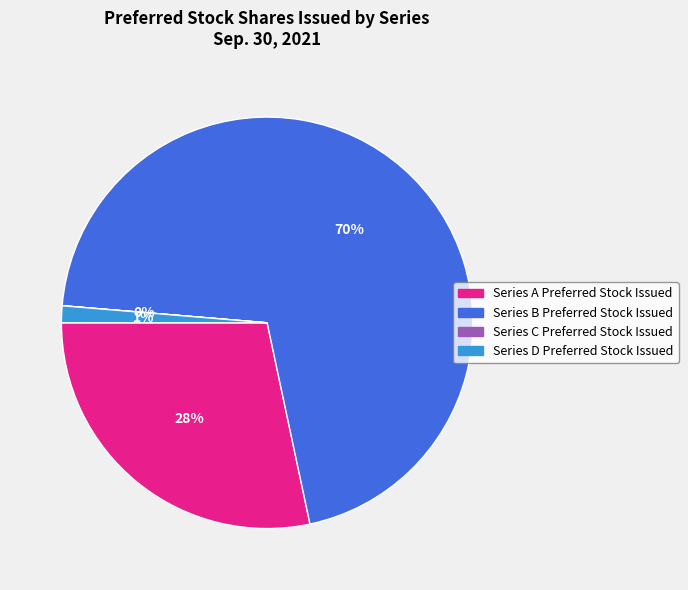

What percentage is the Series A Preferred Stock Issued slice, to the nearest percent?

28%